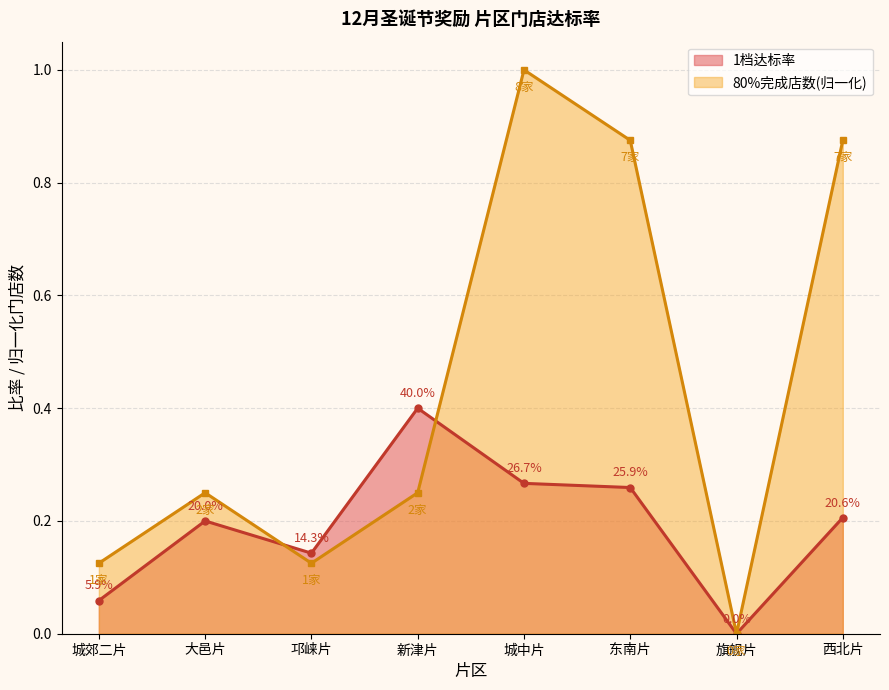

Does the chart display data point markers on the line(s)?

Yes